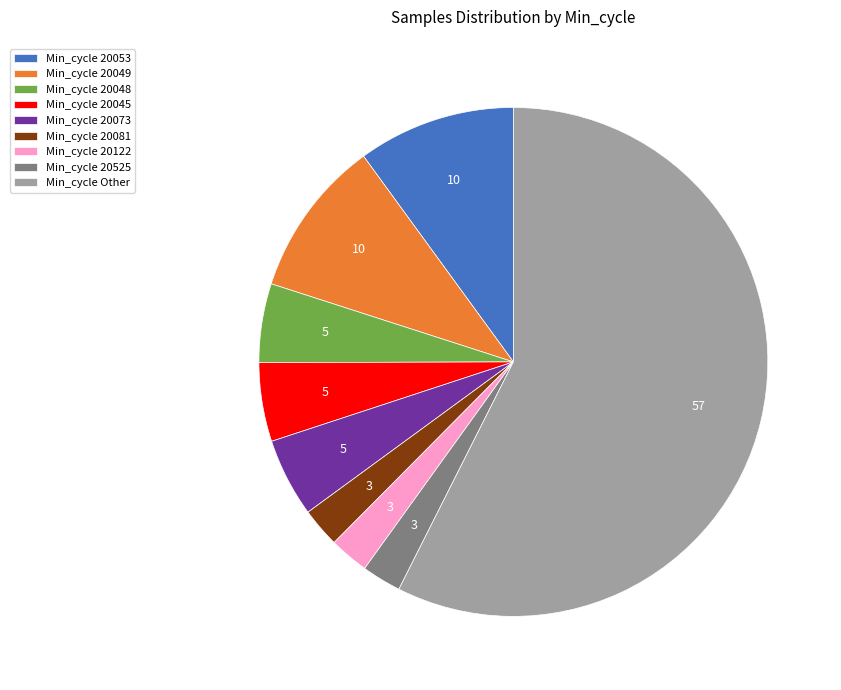

Do Min_cycle 20049 and Min_cycle 20045 together represent more than half of the pie?

No